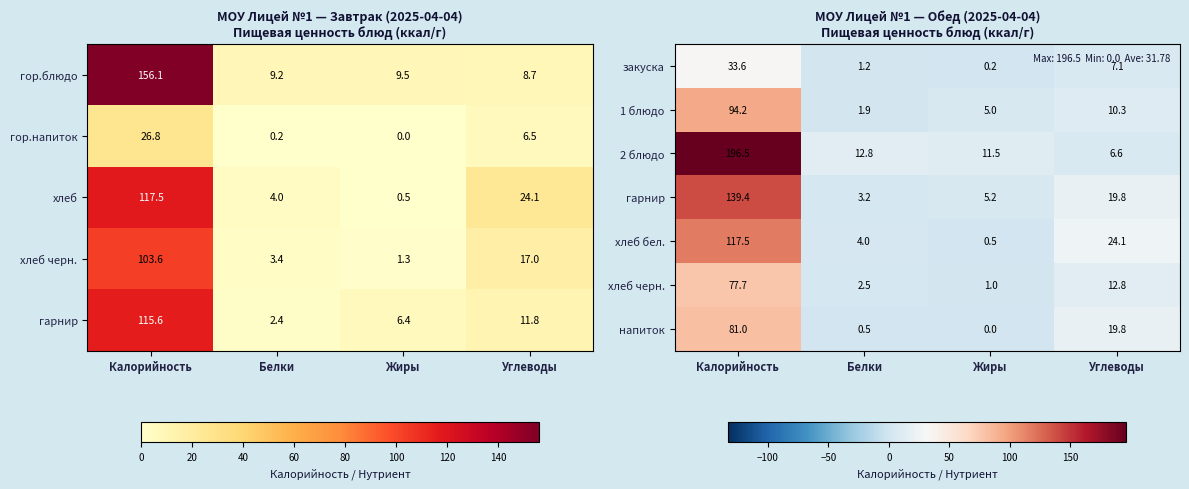

List the labels in order of закуска value, smallest first.

Жиры, Белки, Углеводы, Калорийность